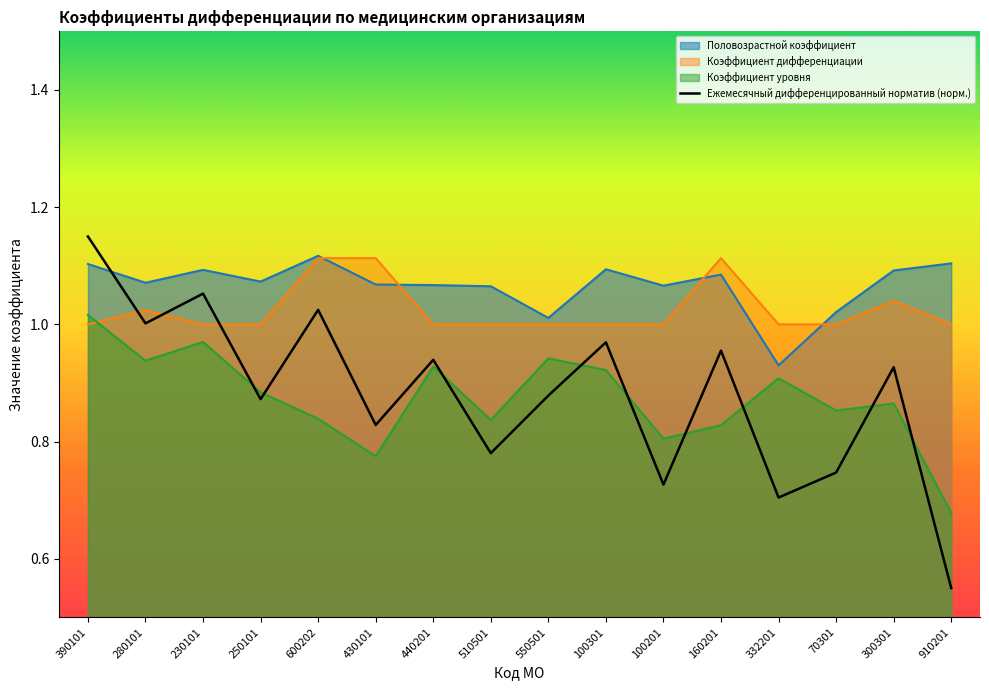

After their last crossing, which series has the higher values: Ежемесячный дифференцированный норматив (норм.) or Половозрастной коэффициент?

Половозрастной коэффициент